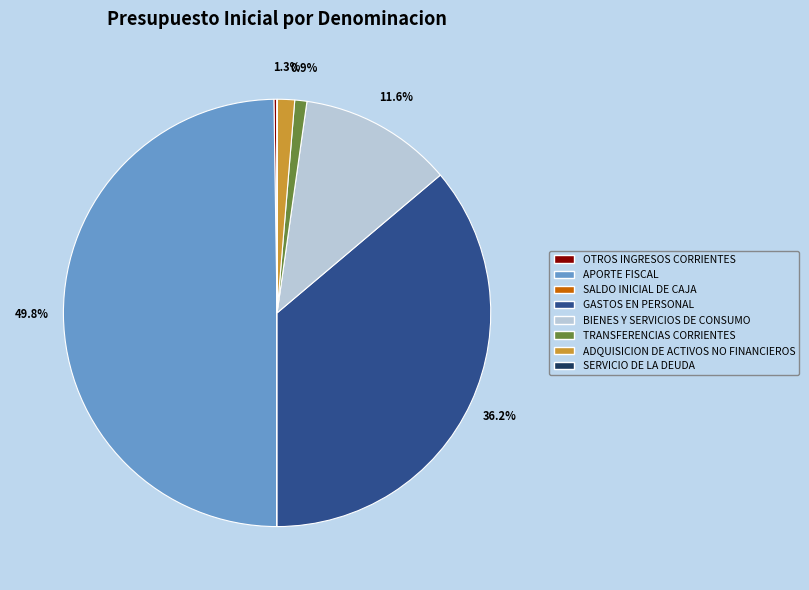

The GASTOS EN PERSONAL slice represents 36% of the pie. True or false?

True